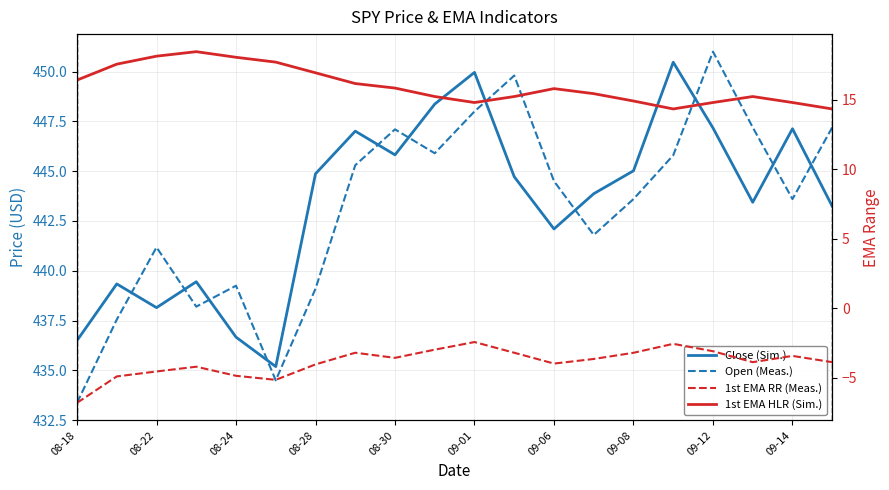

At which category is the sum across all series the highest?

09-01